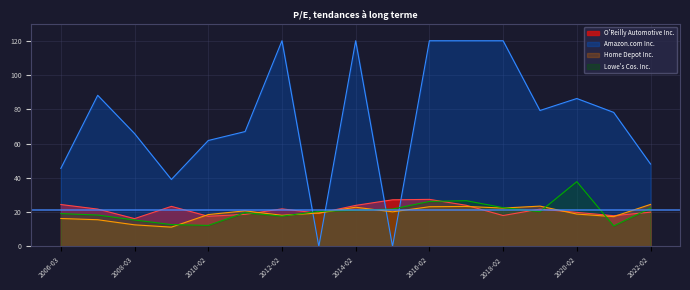

What is the sum of the O'Reilly Automotive Inc. values at 2014-02 and 2008-03?

40.2